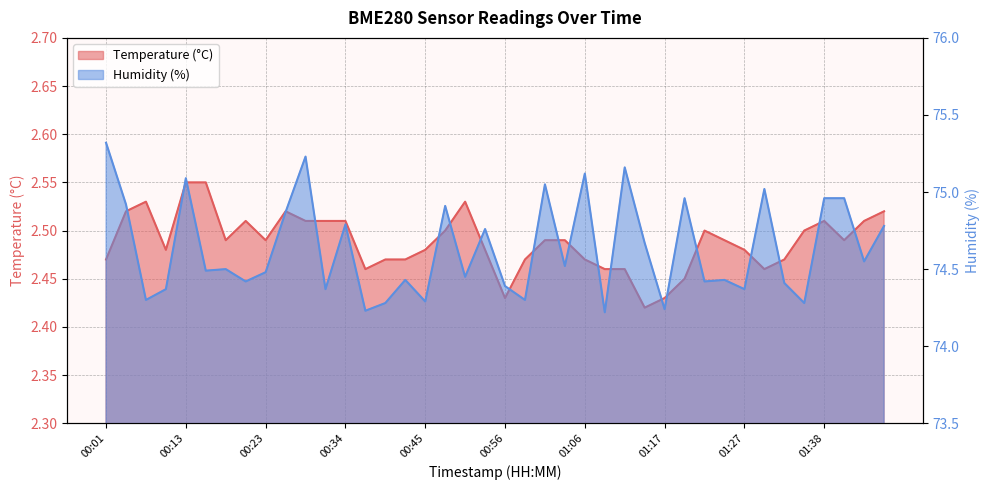

Is the value of Humidity (%) at 01:20 greater than the value of Temperature (°C) at 01:11?

Yes